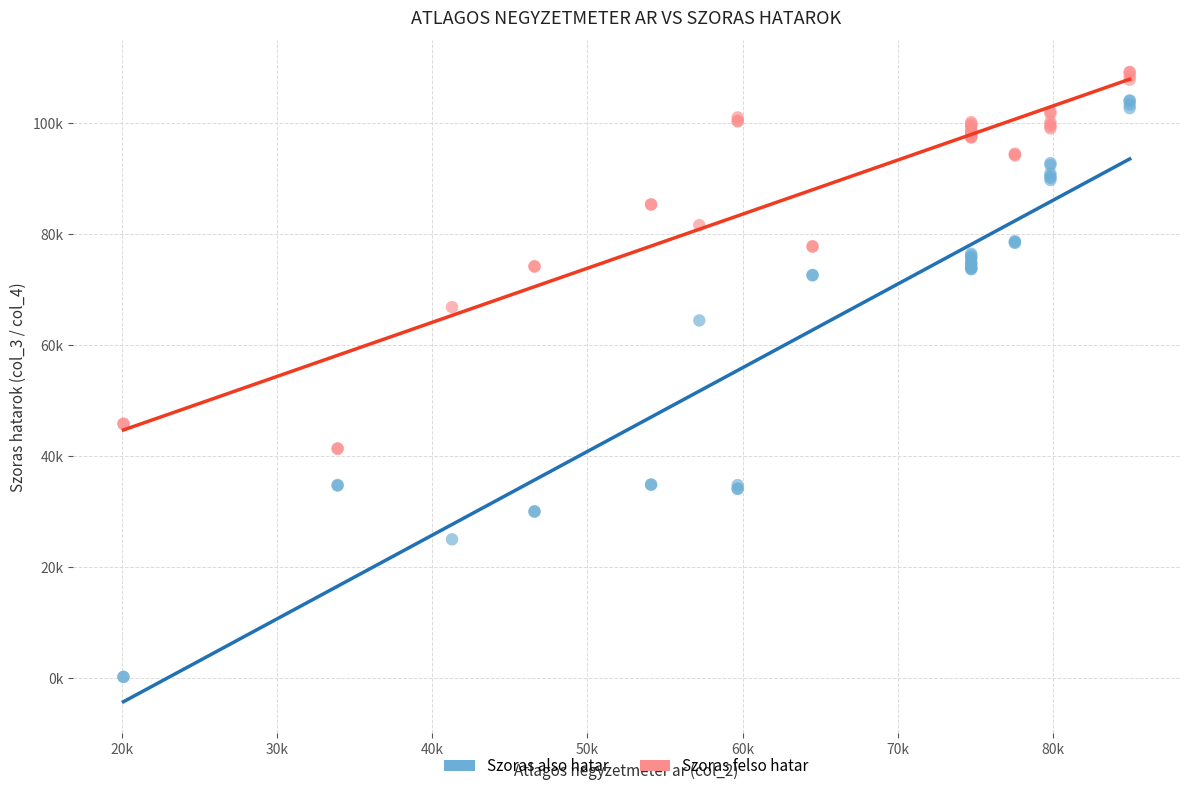

Which series reaches the minimum Y coordinate?

Szoras also hatar